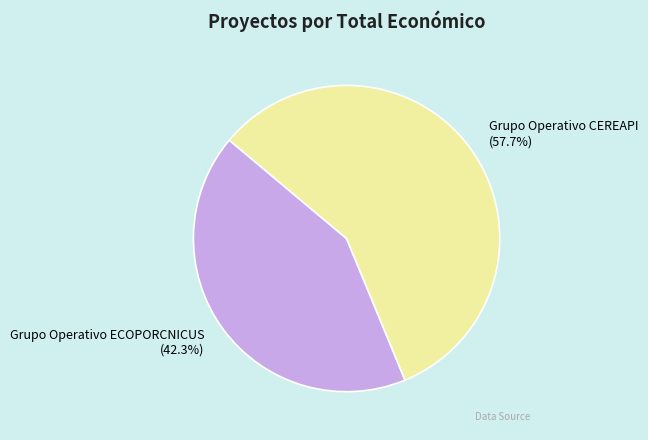

How many segments does this pie chart have?

2